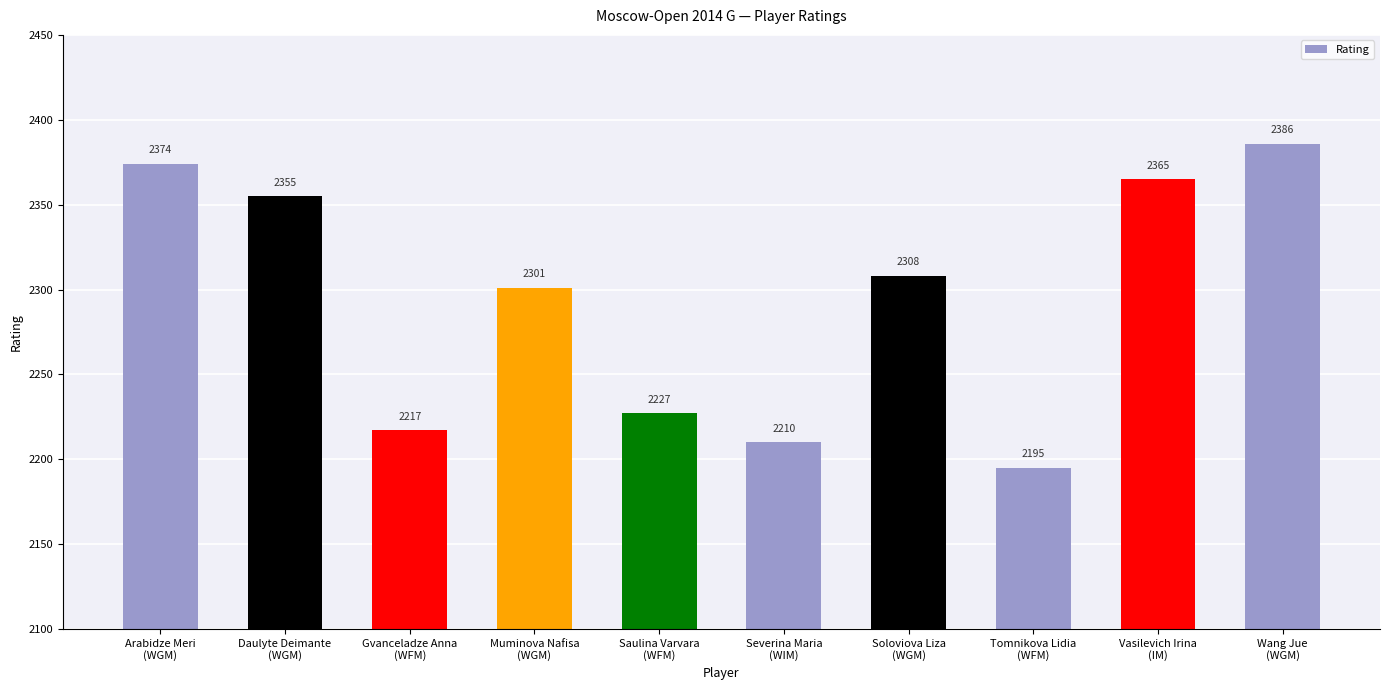

Approximately how many times larger is the value at Muminova Nafisa
(WGM) compared to Arabidze Meri
(WGM)?

1.0